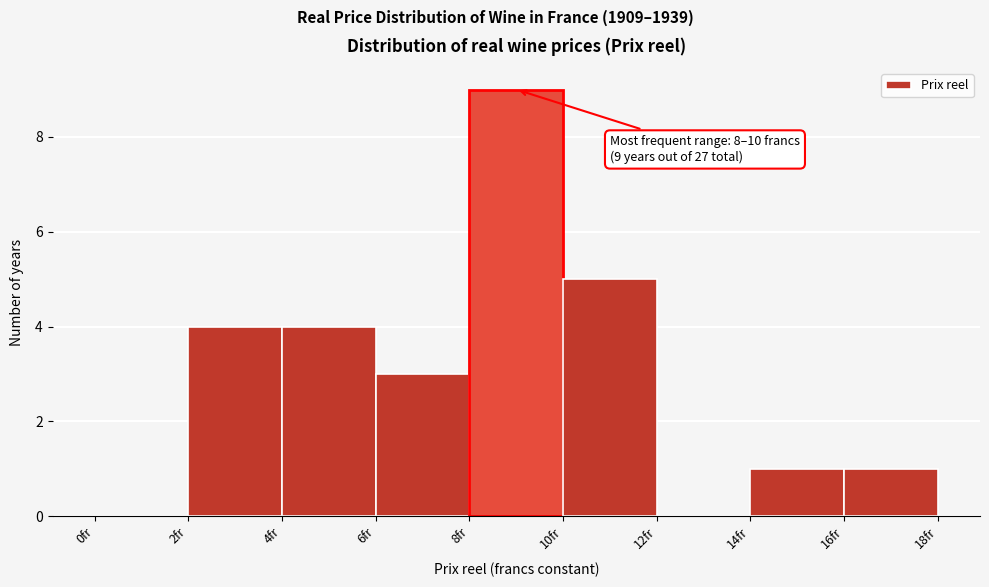

Over which range of the x-axis is the bar tallest?

8 to 10